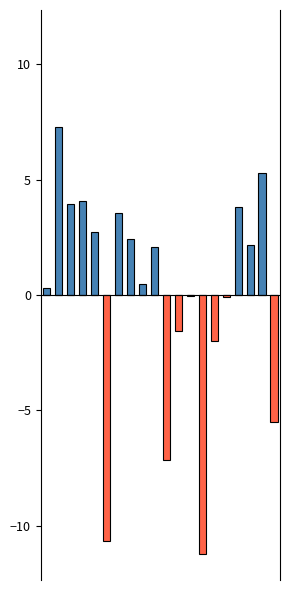

List the labels in order of Negative deviation value, largest first.

0, 1, 2, 3, 4, 6, 7, 8, 9, 16, 17, 18, 12, 15, 11, 14, 19, 10, 5, 13